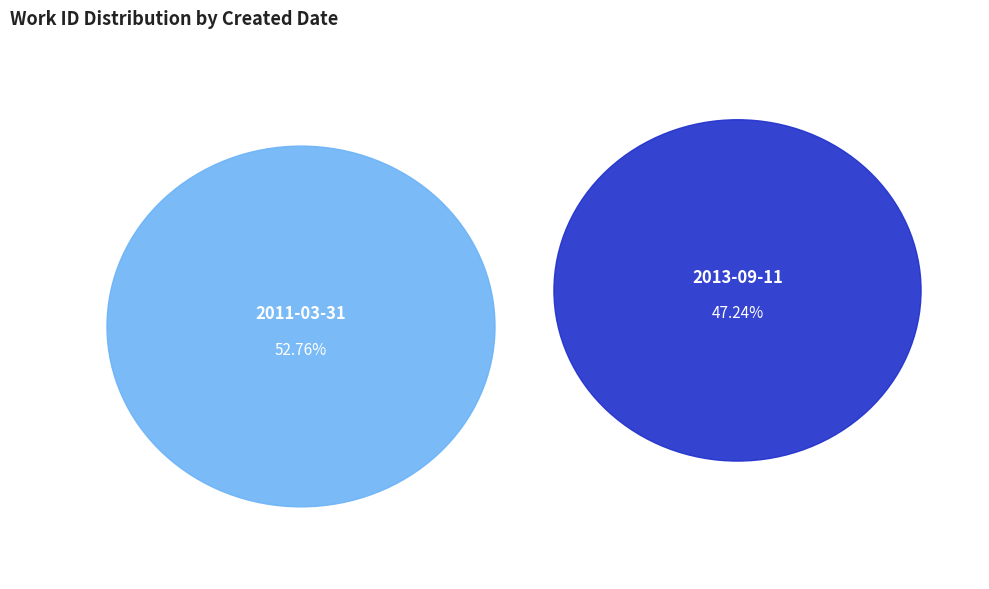

How many segments does this pie chart have?

2